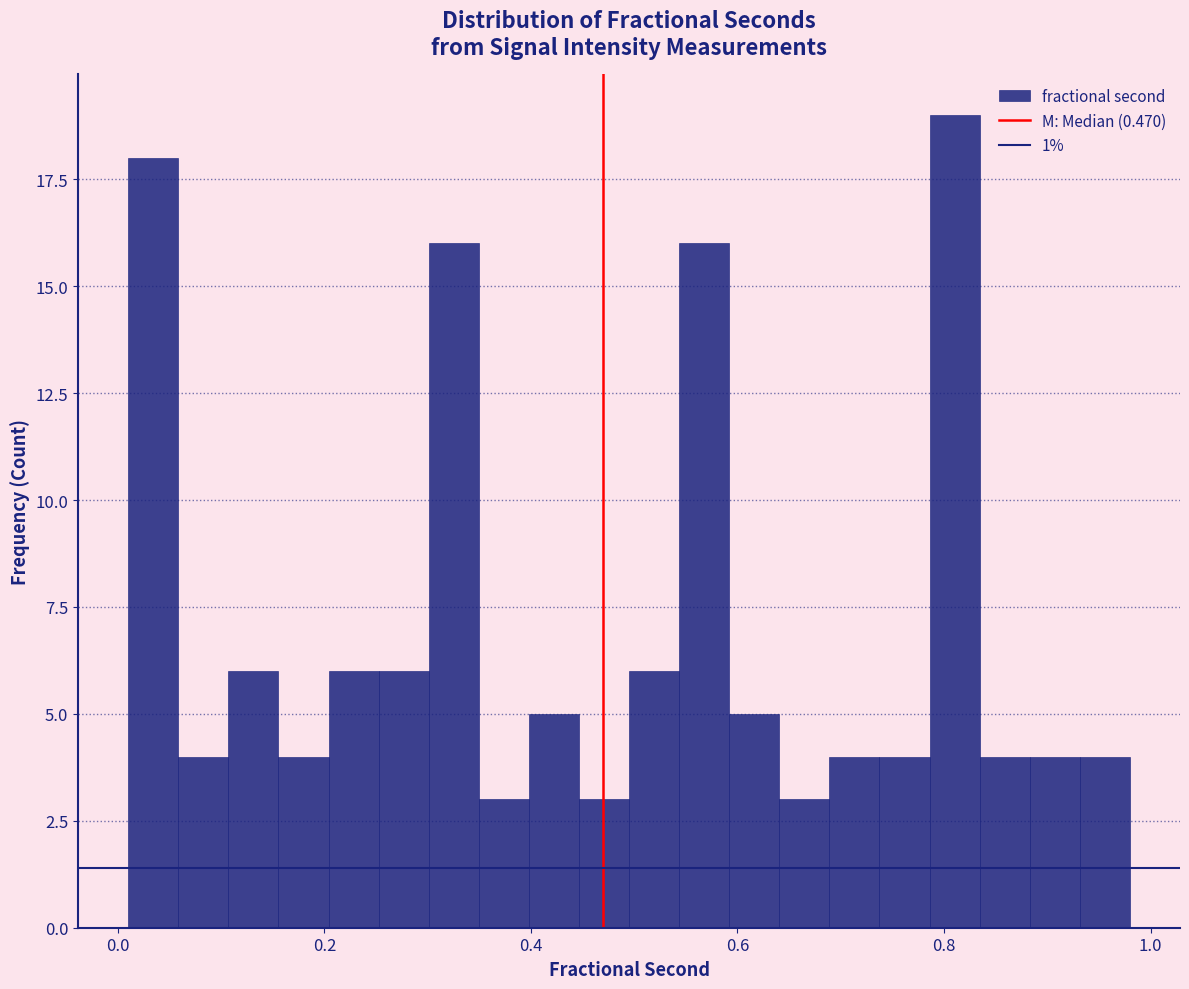

Read against the x-axis, roughly where is the centre of the tallest bar?

0.82